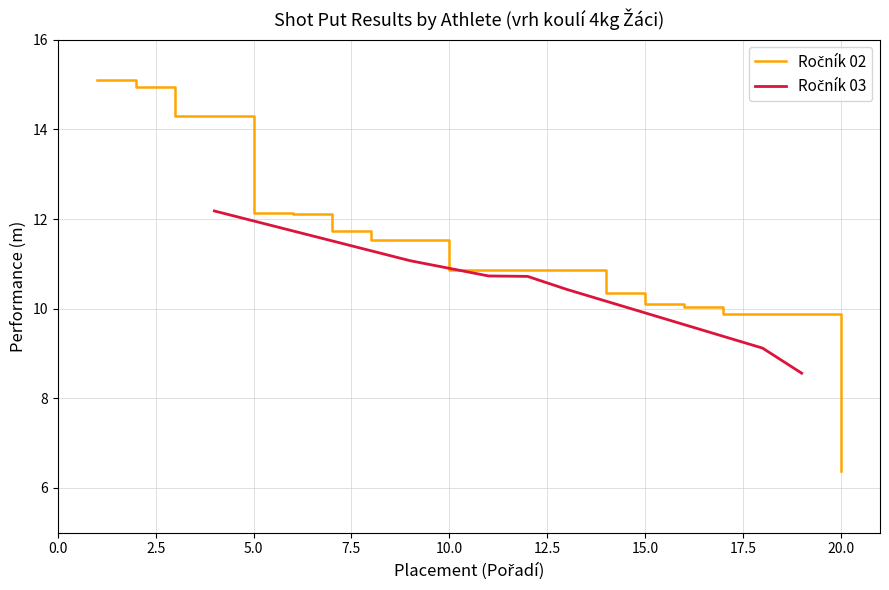

What is the sum of the values at 0.0 and 2.5?

23.2